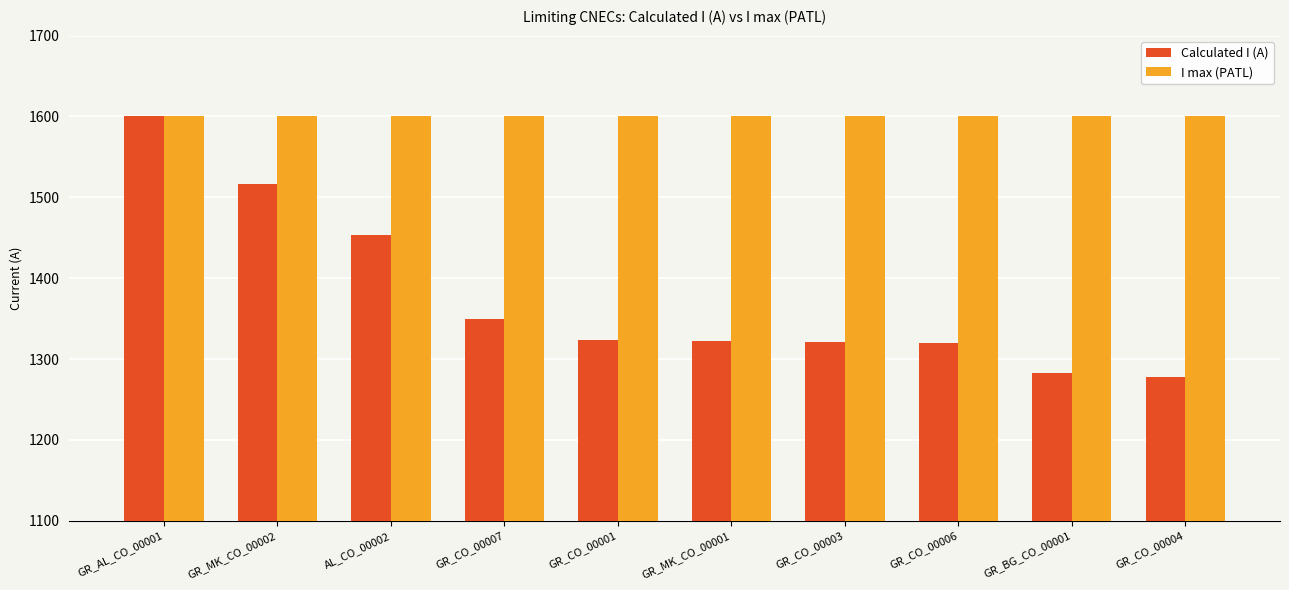

List the series in order of their overall mean, highest first.

I max (PATL), Calculated I (A)